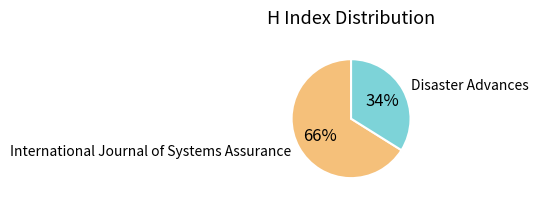

To the nearest percent, what is the difference between the largest and smallest slice percentages?

32%